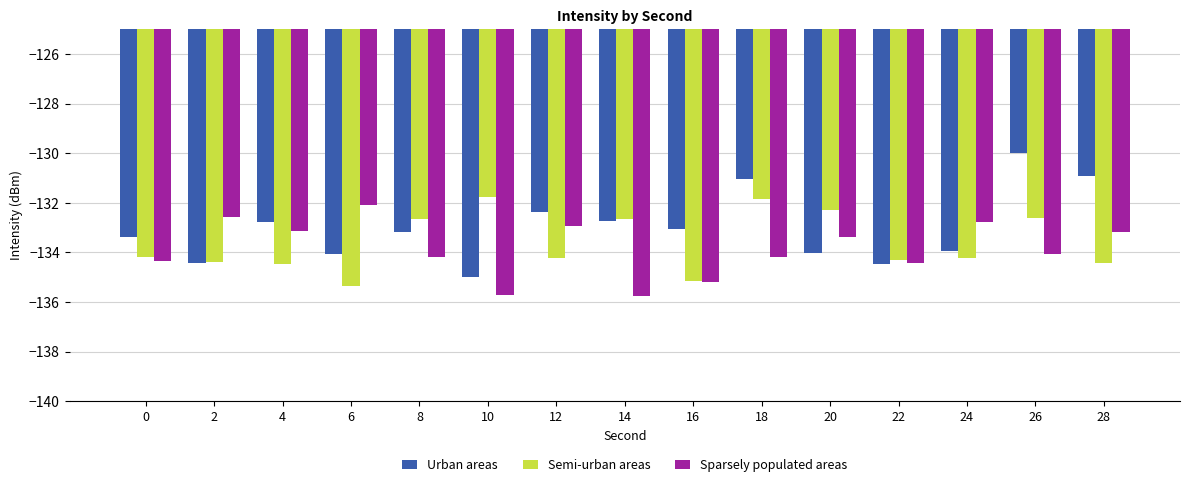

Which category has the highest value in the Urban areas series?

26